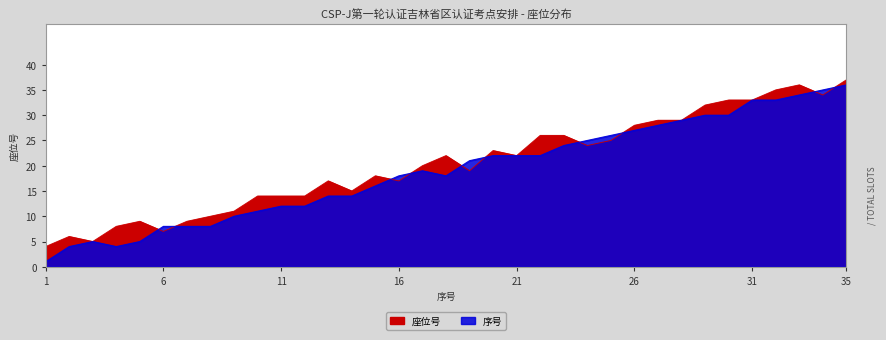

What is the difference between the 序号 values at 7 and 3?

4